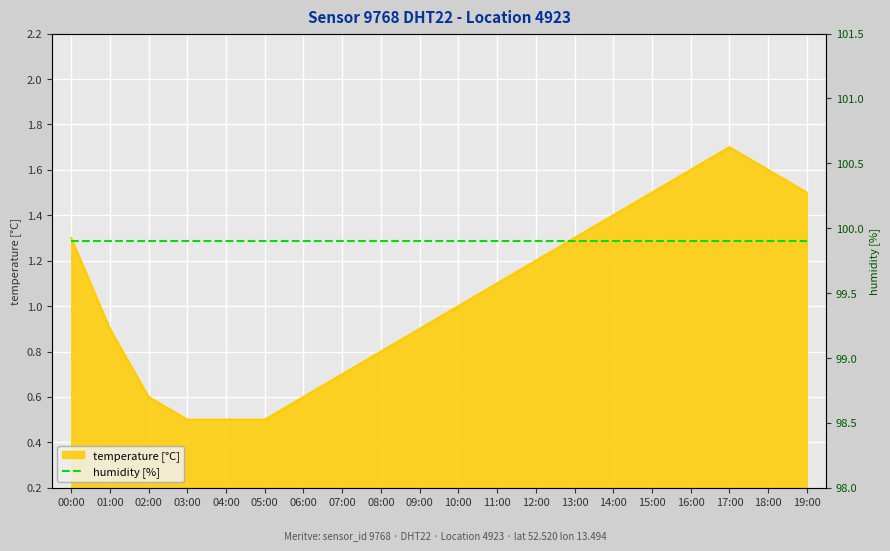

What is the sum of all values?

21.2